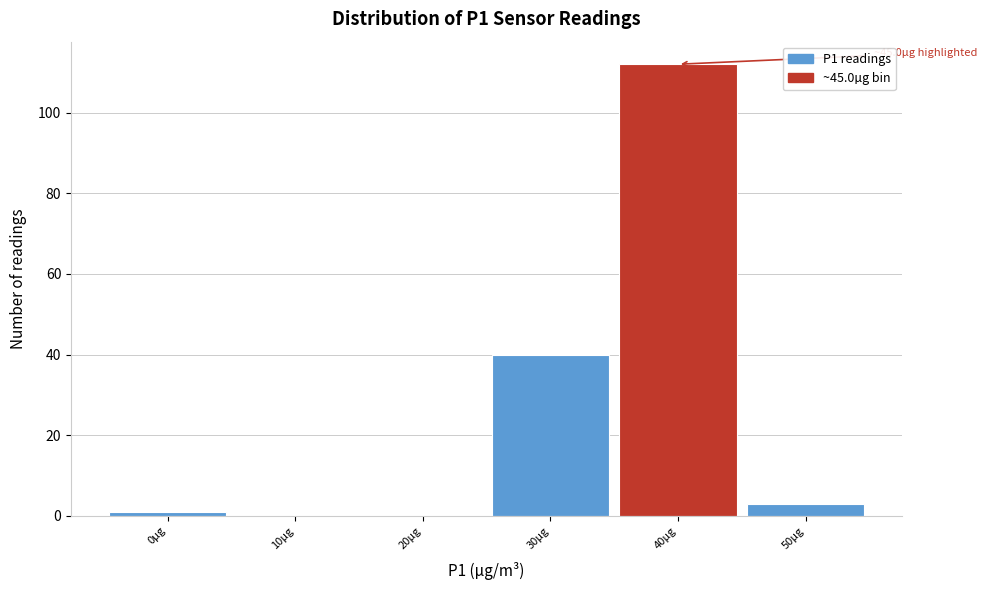

Reading left to right, transcribe all the data shown in this chart.

0µg=1	10µg=0	20µg=0	30µg=40	40µg=112	50µg=3